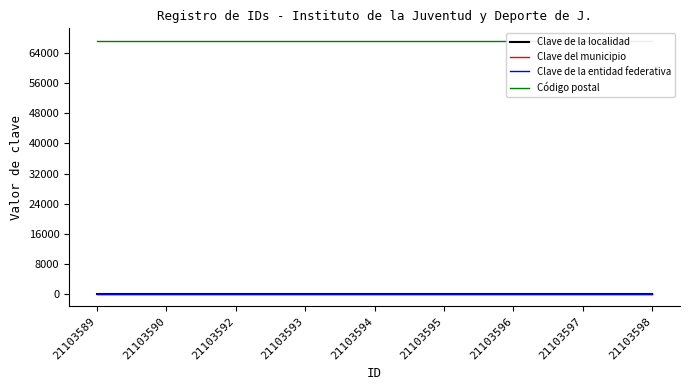

Is it true that Clave del municipio equals 32 at 21103592?

True